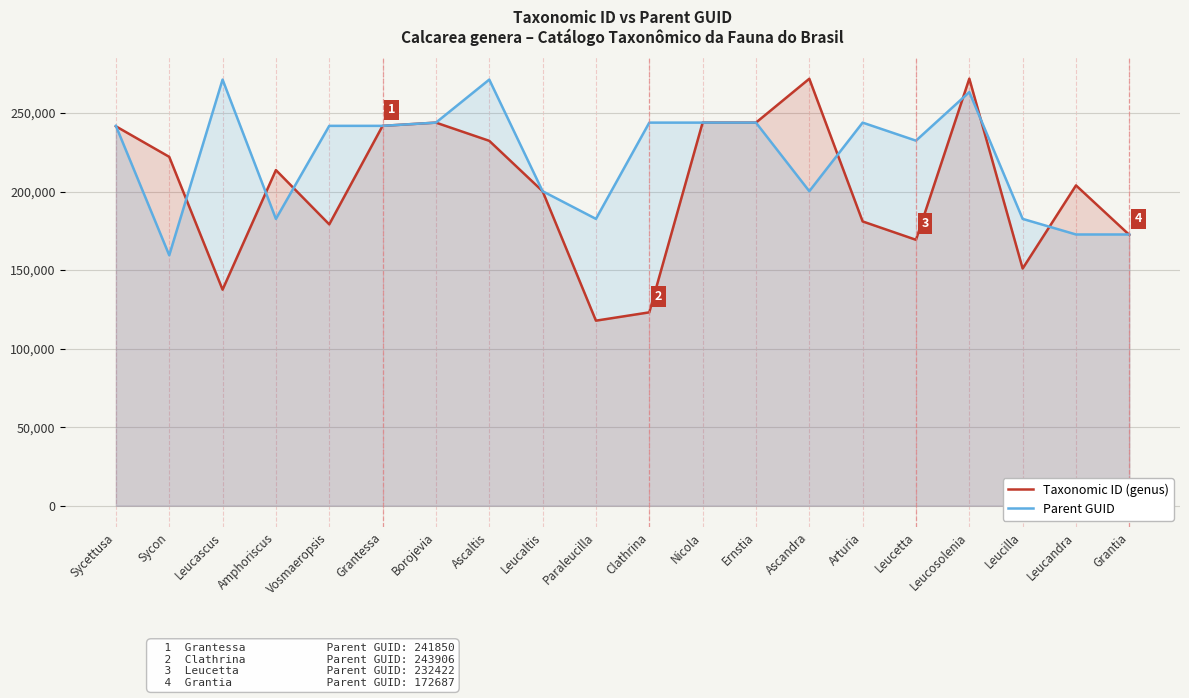

What is the smallest value displayed?

117816